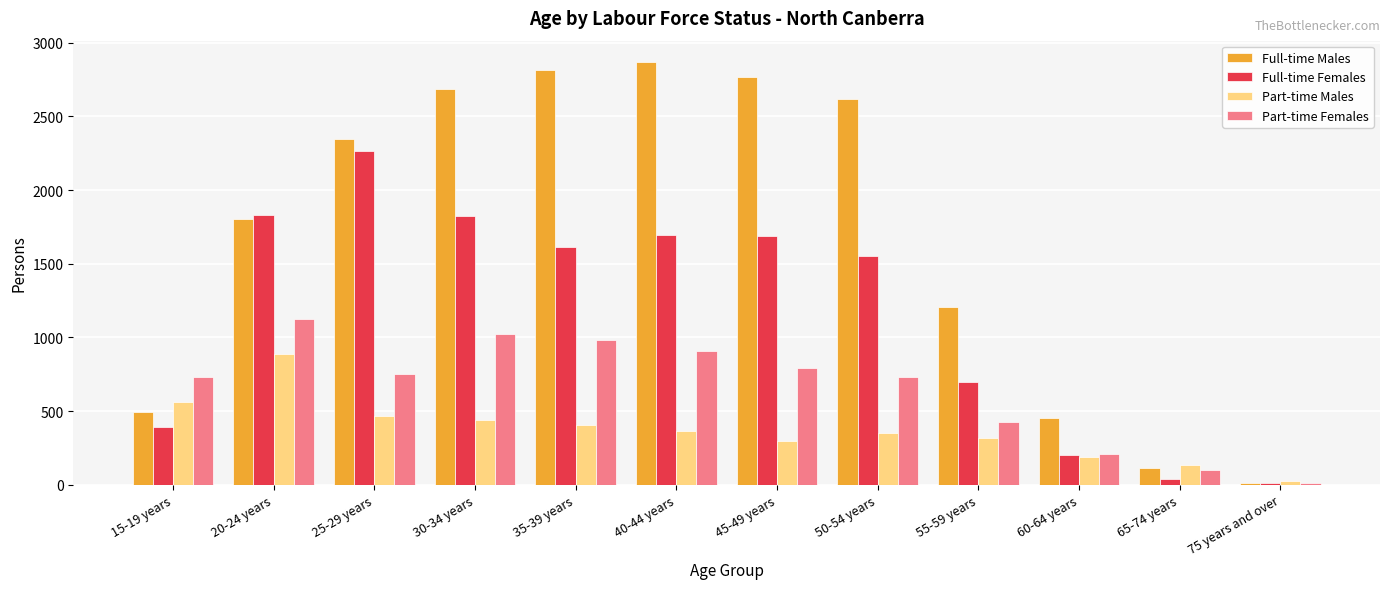

Are the bars grouped side by side (vs. stacked)?

Yes